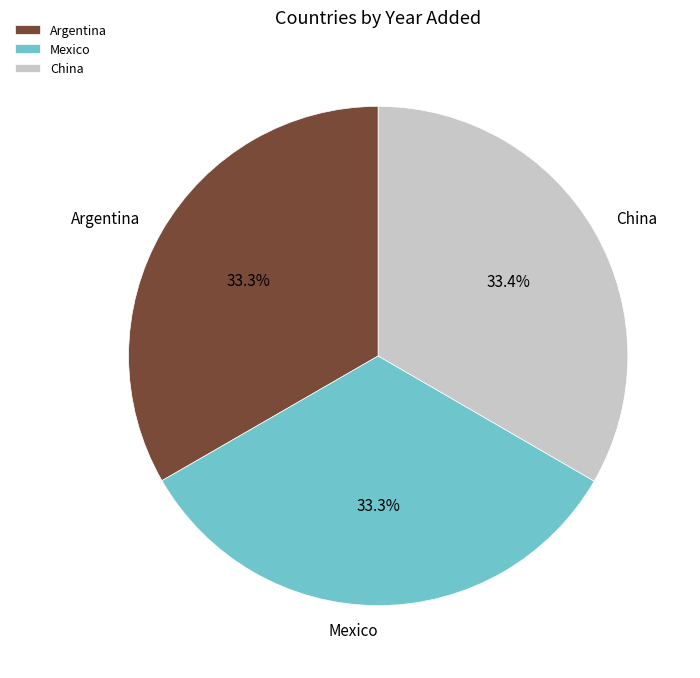

What percentage is the Mexico slice, to the nearest percent?

33%